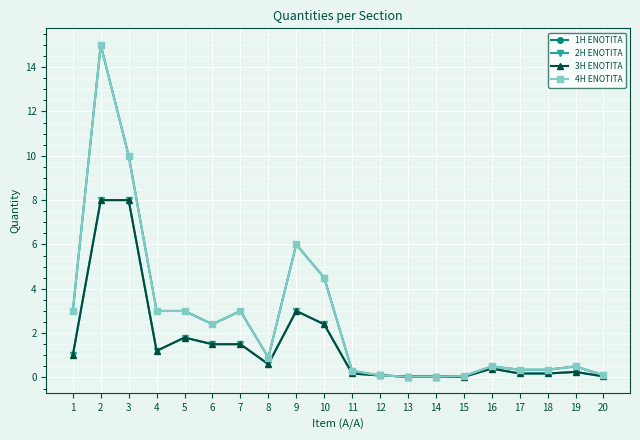

How many lines are shown in the chart?

4